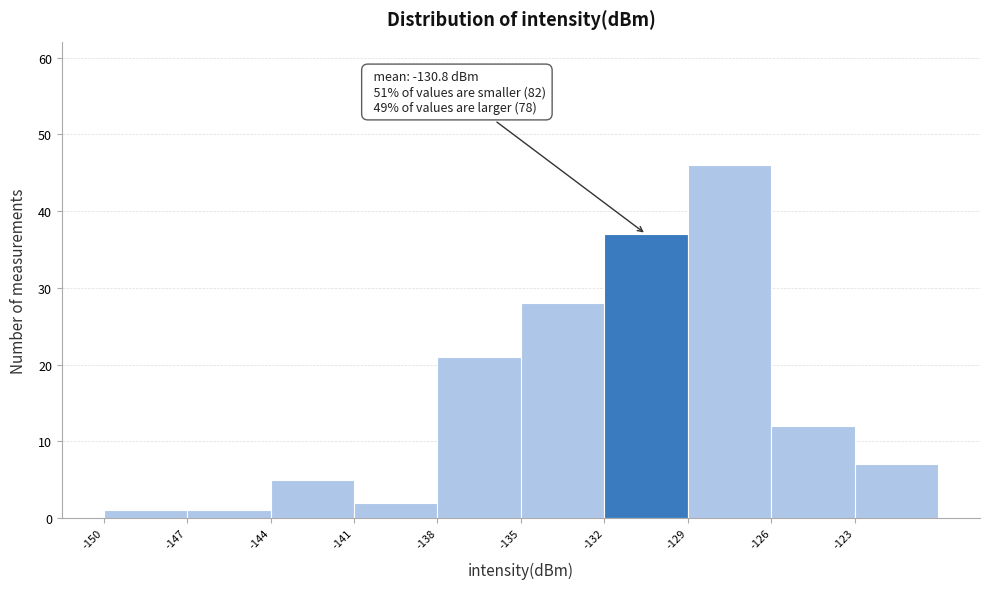

Over which range of the x-axis is the bar tallest?

-129 to -126